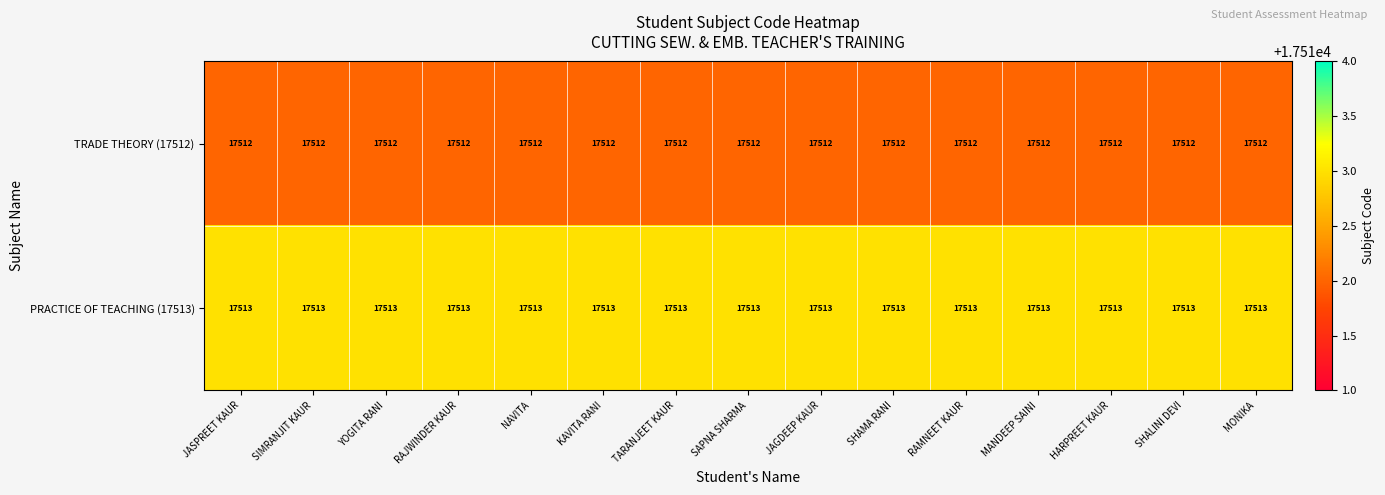

What is the spread (max minus min) of values at SHAMA RANI?

1